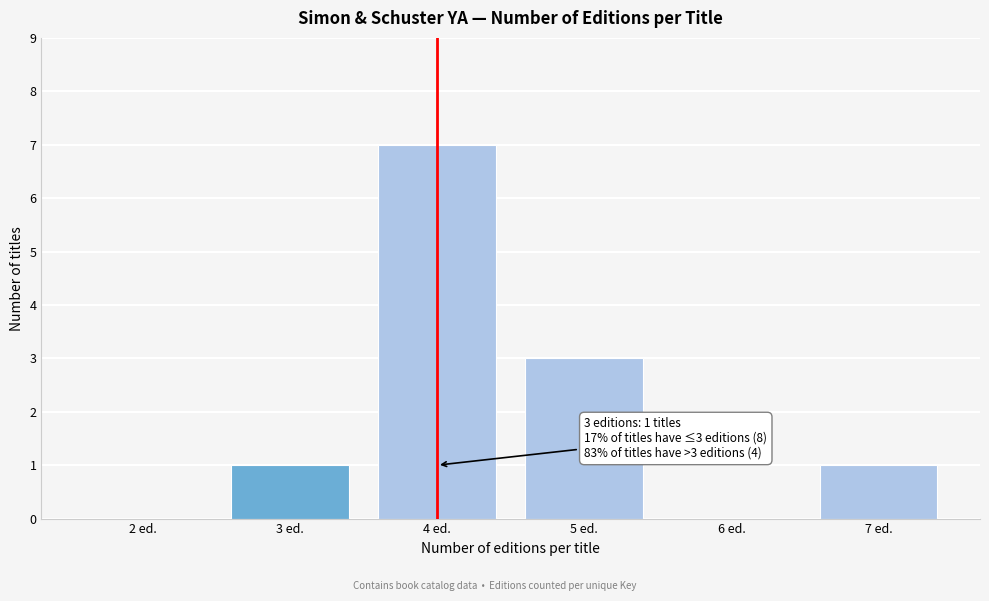

Reading right to left, list all the values displayed in this chart.

7 ed.=1	6 ed.=0	5 ed.=3	4 ed.=7	3 ed.=1	2 ed.=0